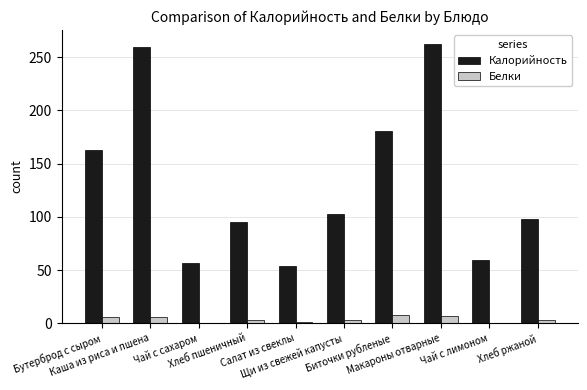

What is the greatest value displayed?

262.5